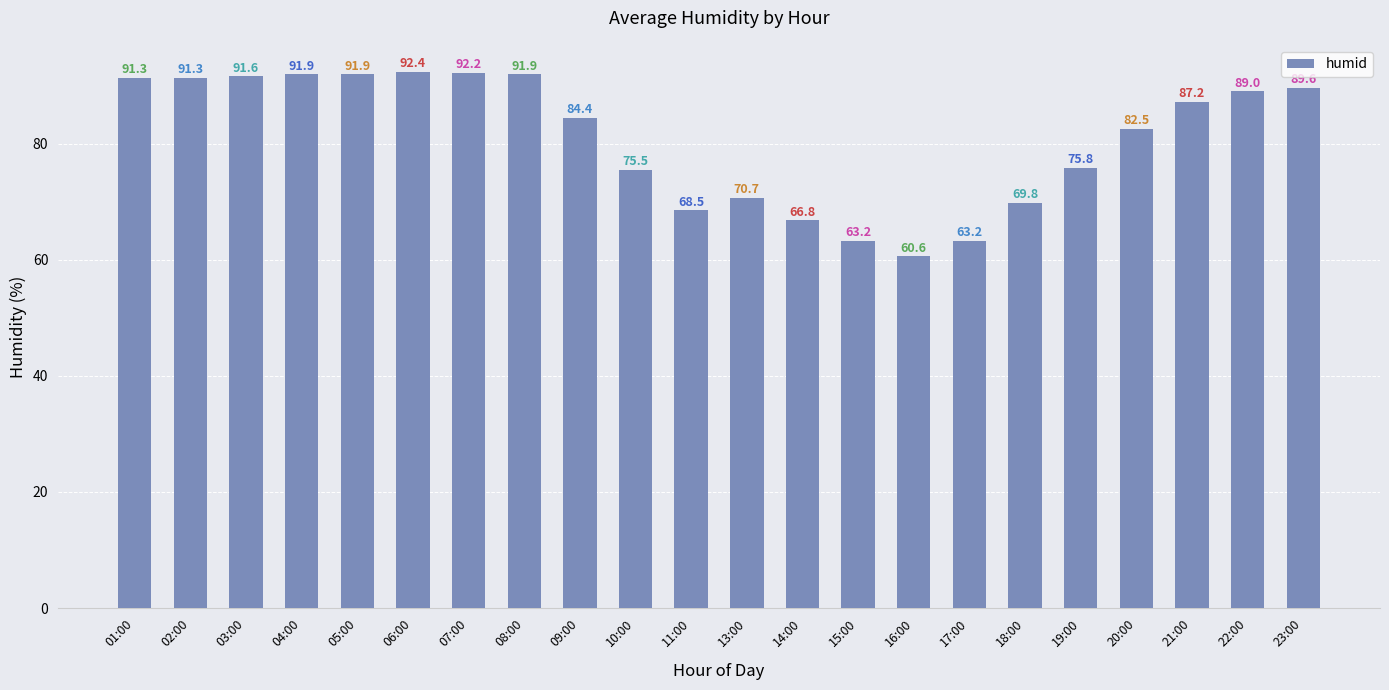

At which label is the value closest to 76?

19:00